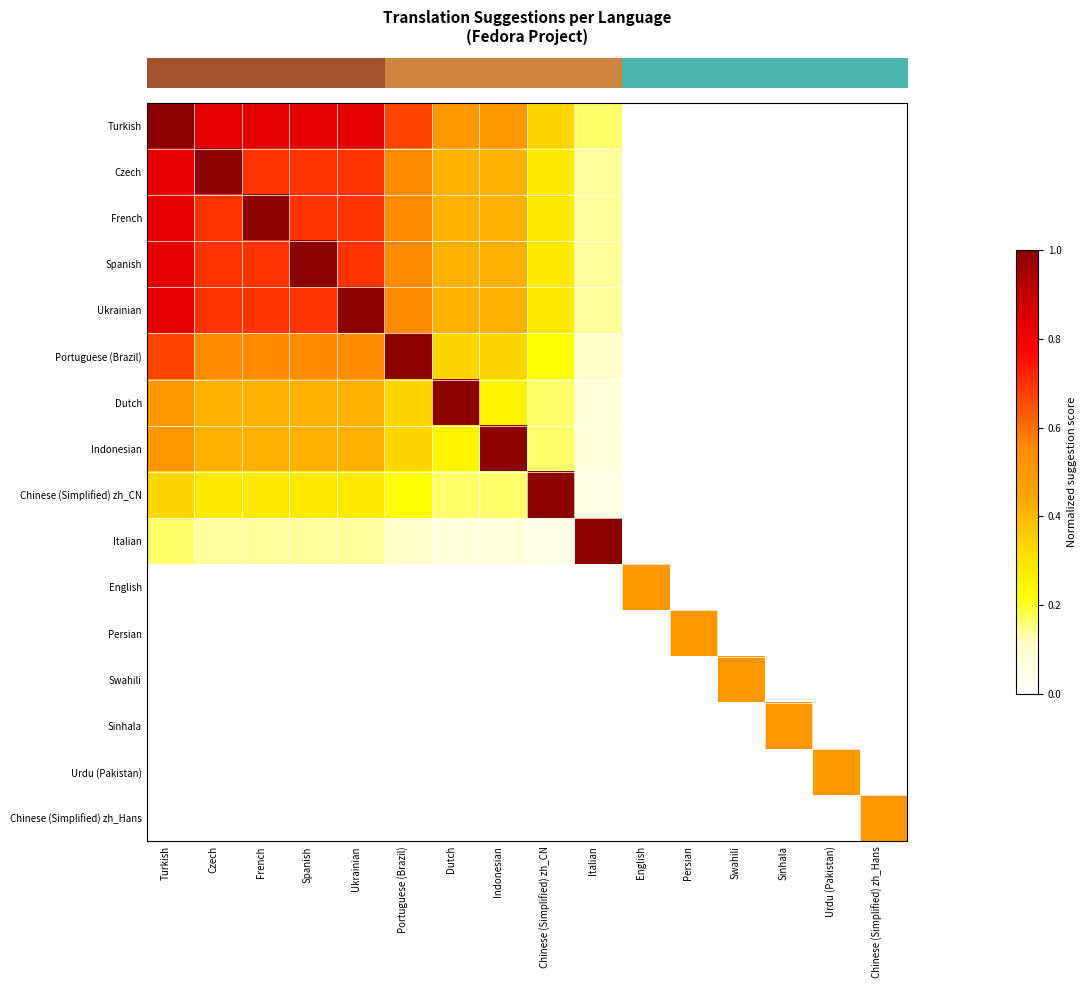

Which category has the highest value across all series?

Turkish